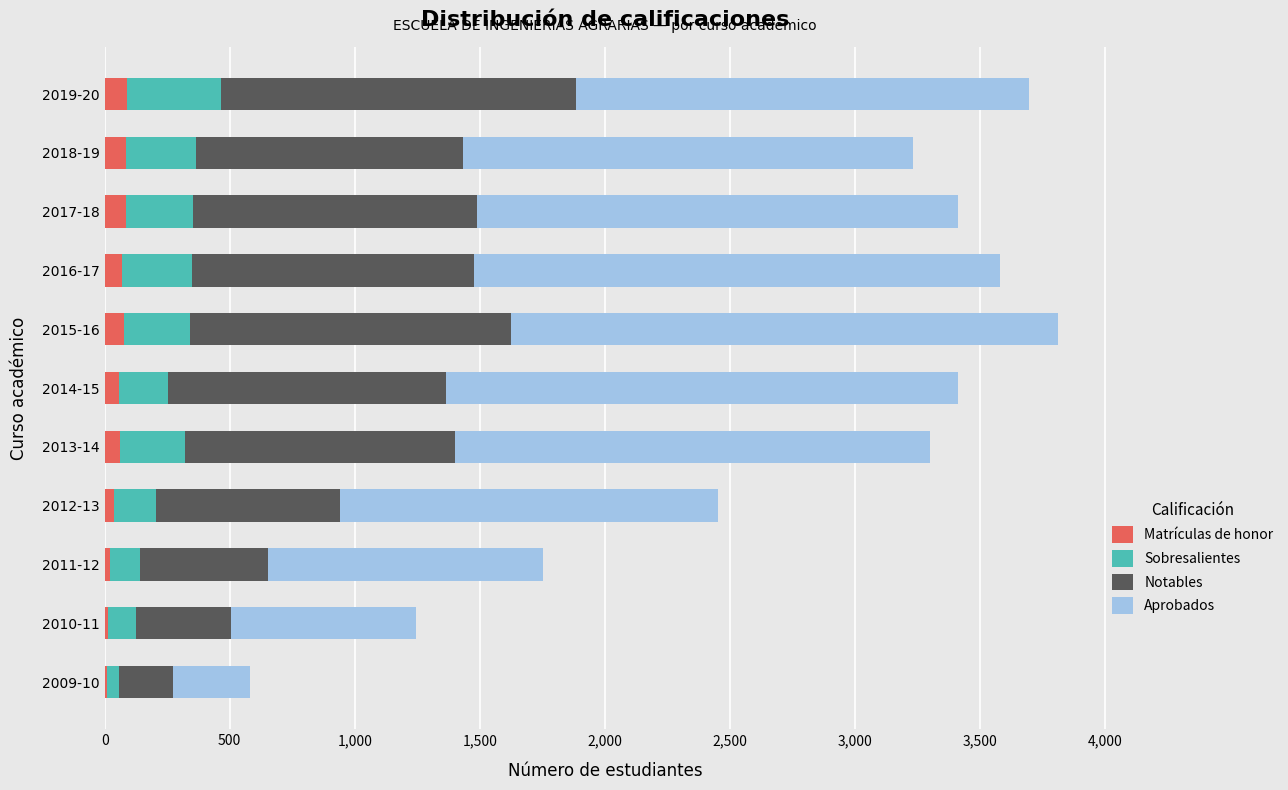

What is the highest value of the Matrículas de honor series?

88